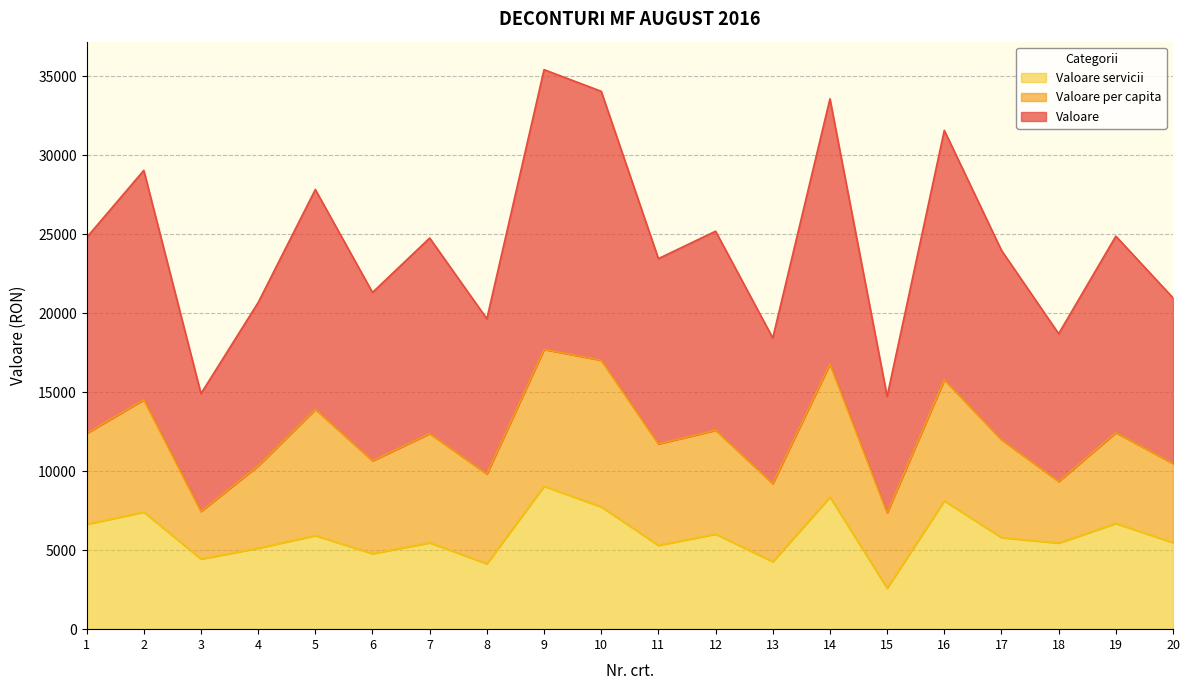

What is the total value across all series at 18?

18708.6